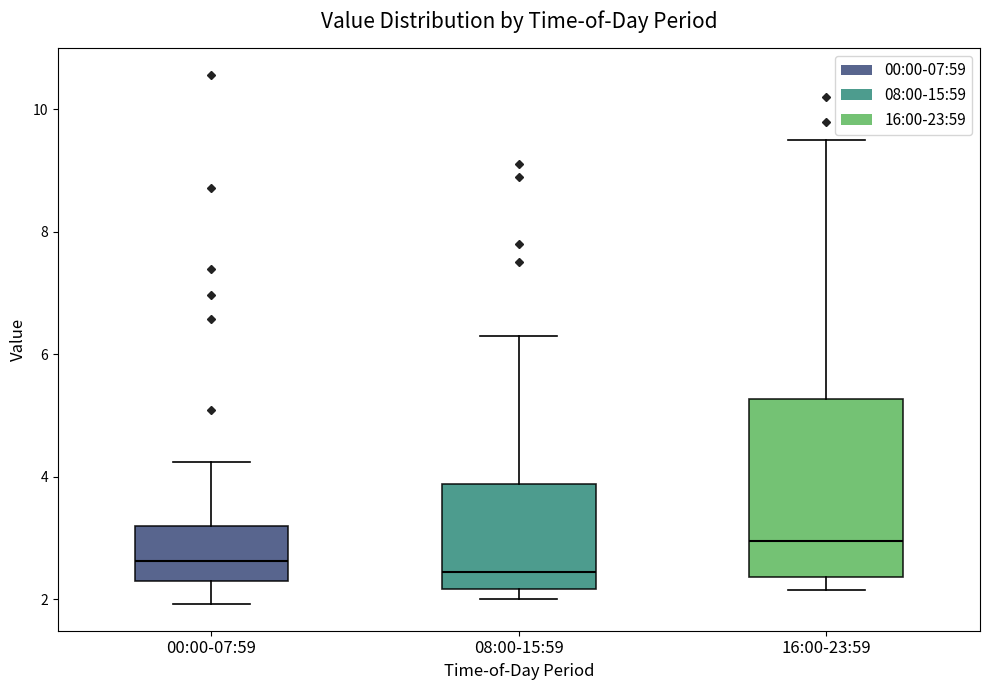

Reading left to right, transcribe this box plot: for each box, give where its median line is, the range the box spans, and where its two whiskers end, as read against the y-axis. The values are not printed on the chart, so give them approximately, as read against the axis.

00:00-07:59: median 2.6, box 2.2 to 3.2, whiskers 2.0 to 4.2
08:00-15:59: median 2.4, box 2.2 to 3.8, whiskers 2.0 to 6.4
16:00-23:59: median 3.0, box 2.4 to 5.2, whiskers 2.2 to 9.6